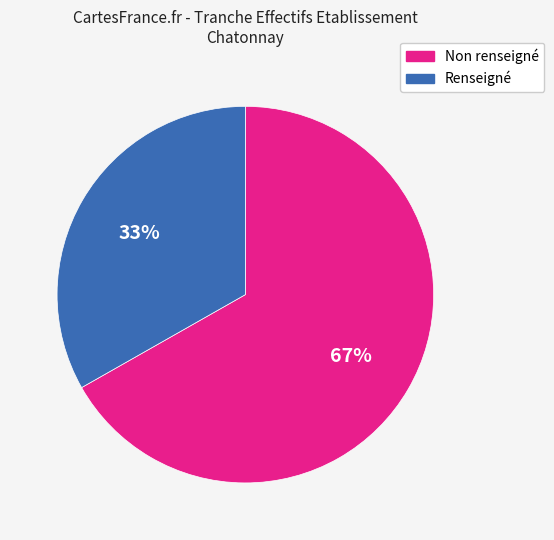

Count the number of slices in the pie.

2